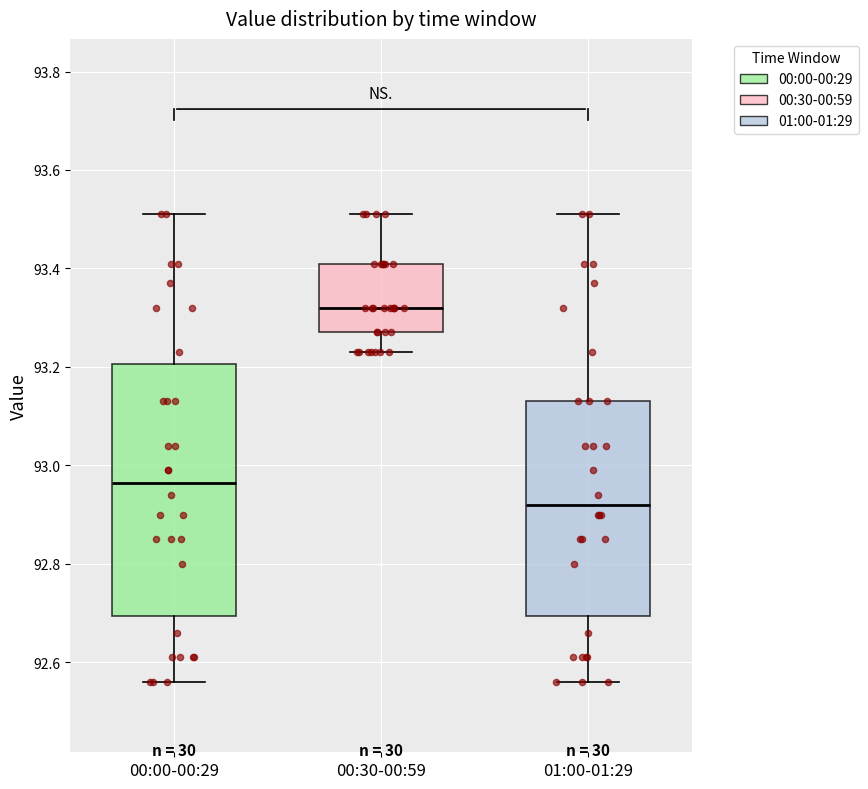

Comparing the boxes themselves (not the whiskers), which one is the tallest?

00:00-00:29